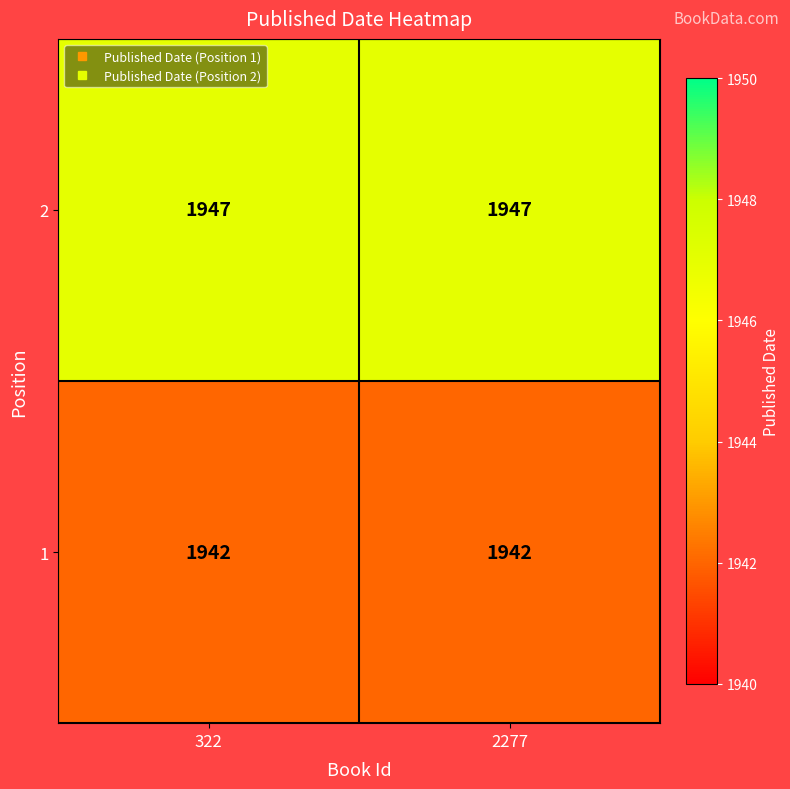

The 1 series shows 1942 at 322. True or false?

True